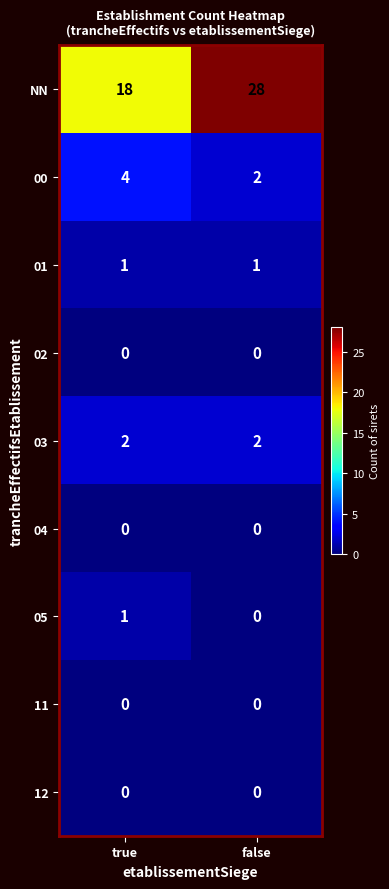

Between true and false, which series saw the biggest shift?

NN